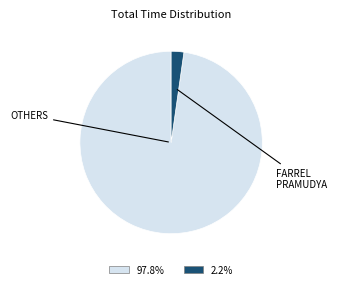

Count the number of slices in the pie.

2